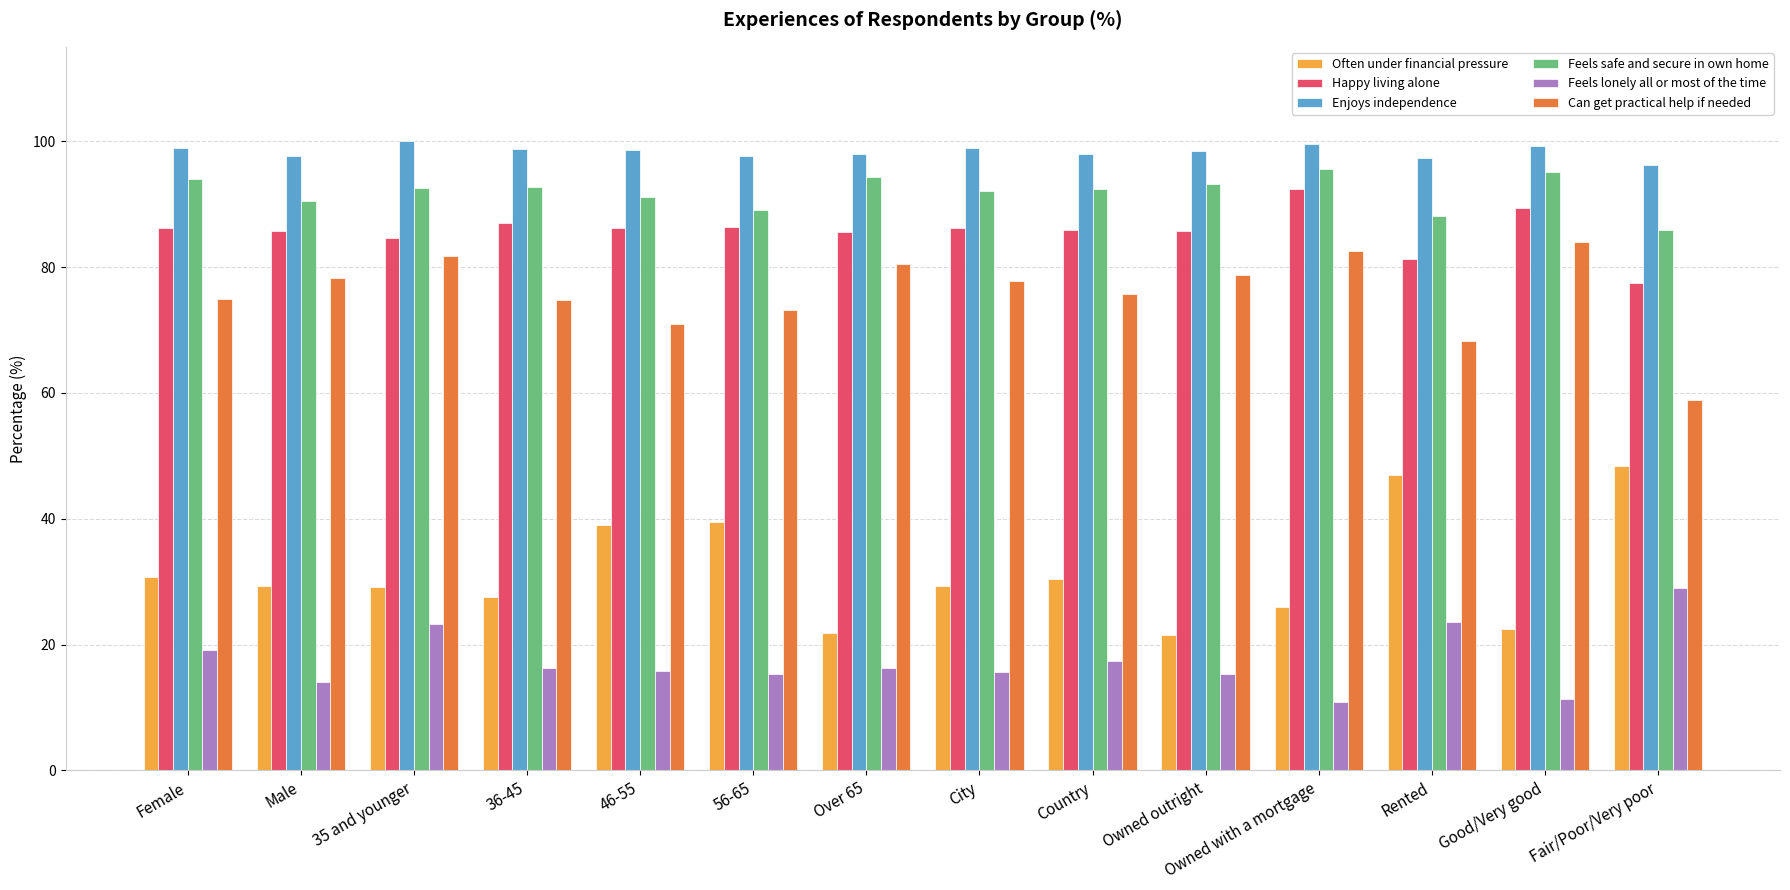

What is the difference between the second highest and minimum values in the Enjoys independence series?

3.2